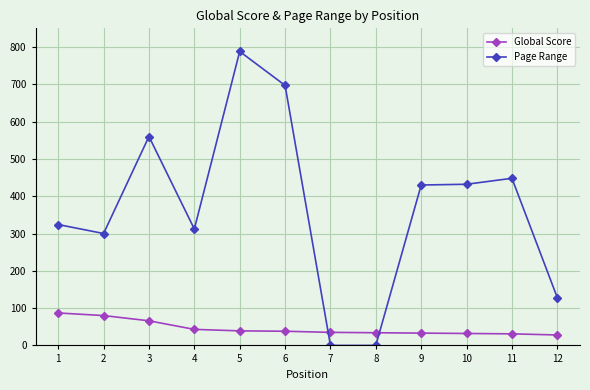

The value of Page Range at 12 is 128. True or false?

True